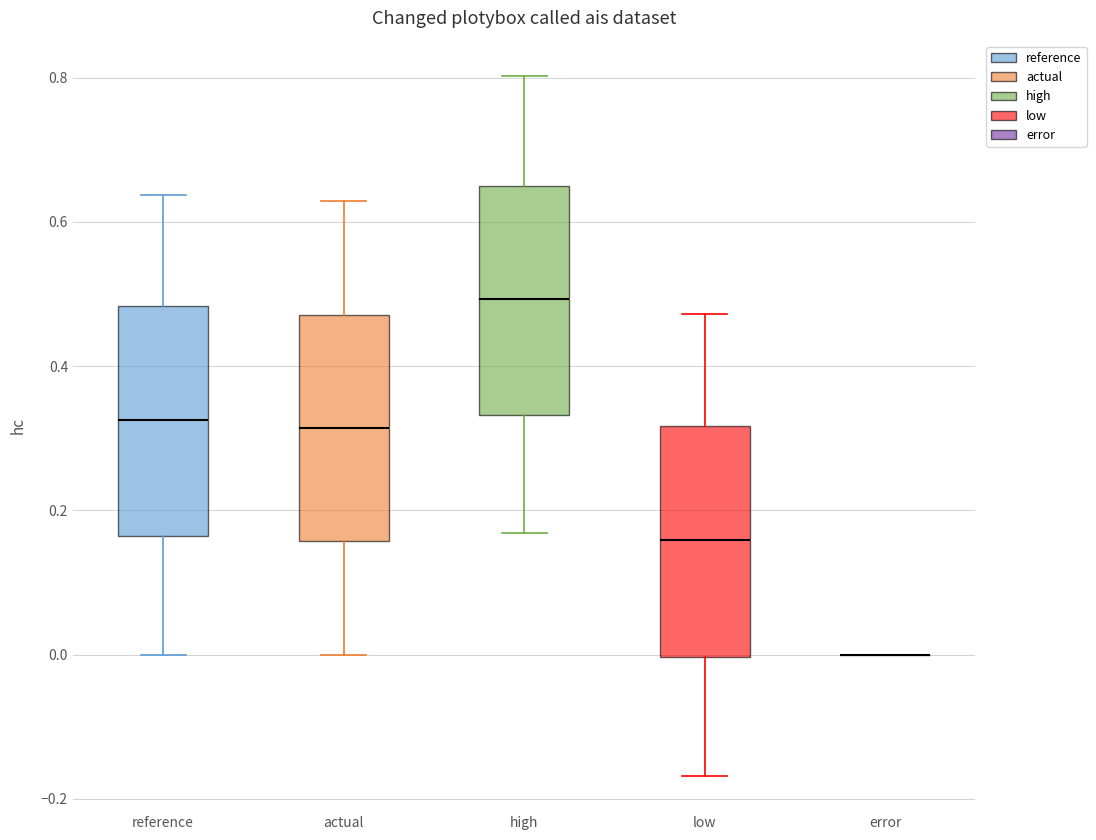

Reading left to right, transcribe this box plot: for each box, give where its median line is, the range the box spans, and where its two whiskers end, as read against the y-axis. The values are not printed on the chart, so give them approximately, as read against the axis.

reference: median 0.32, box 0.16 to 0.48, whiskers 0.00 to 0.64
actual: median 0.32, box 0.16 to 0.48, whiskers 0.00 to 0.62
high: median 0.50, box 0.34 to 0.64, whiskers 0.16 to 0.80
low: median 0.16, box 0.00 to 0.32, whiskers -0.16 to 0.48
error: box collapsed to a line at 0.00, whiskers 0.00 to 0.00